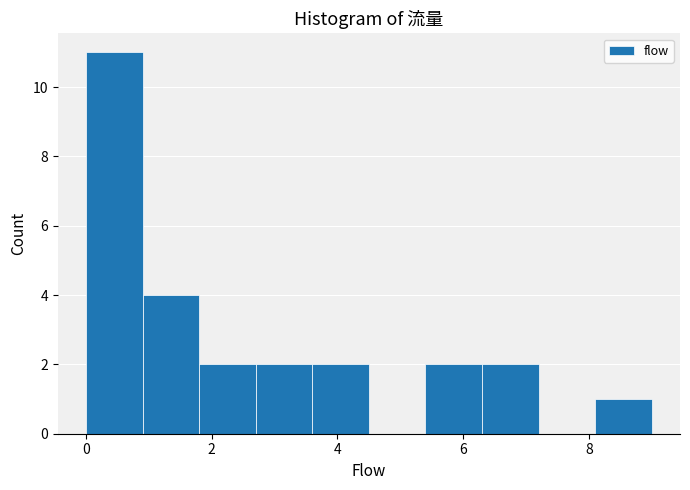

Reading left to right, list every bar in this chart as the range it spans on the x-axis followed by its height. Neither the bar edges nor the heights are printed on the chart, so give them approximately, as read against the axes.

0.0 to 0.9: 11
0.9 to 1.8: 4
1.8 to 2.7: 2
2.7 to 3.6: 2
3.6 to 4.5: 2
4.5 to 5.4: 0
5.4 to 6.3: 2
6.3 to 7.2: 2
7.2 to 8.1: 0
8.1 to 9.0: 1